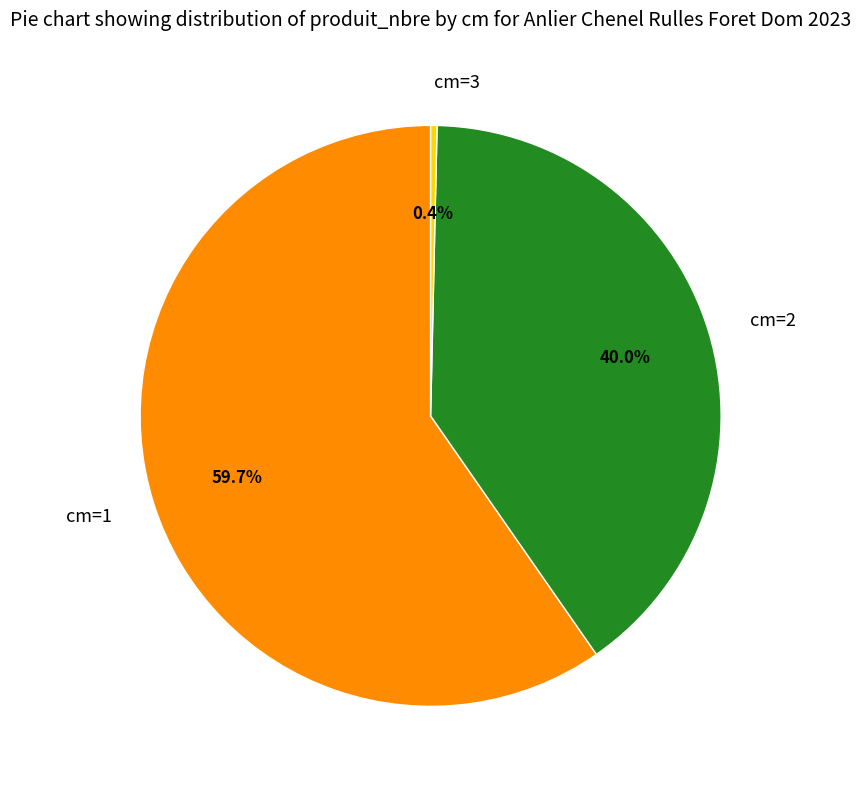

Is there a majority slice in this chart?

Yes